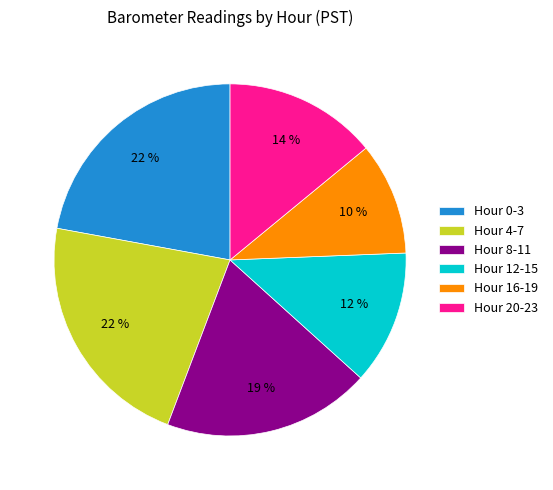

How many slices are in this pie chart?

6